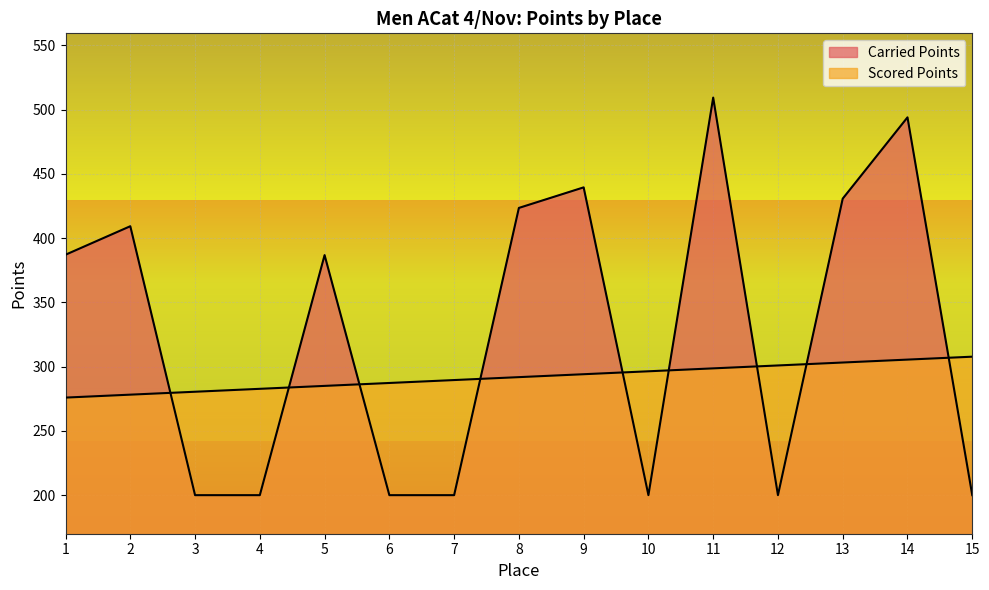

Where do Carried Points and Scored Points first cross each other?

2 and 3